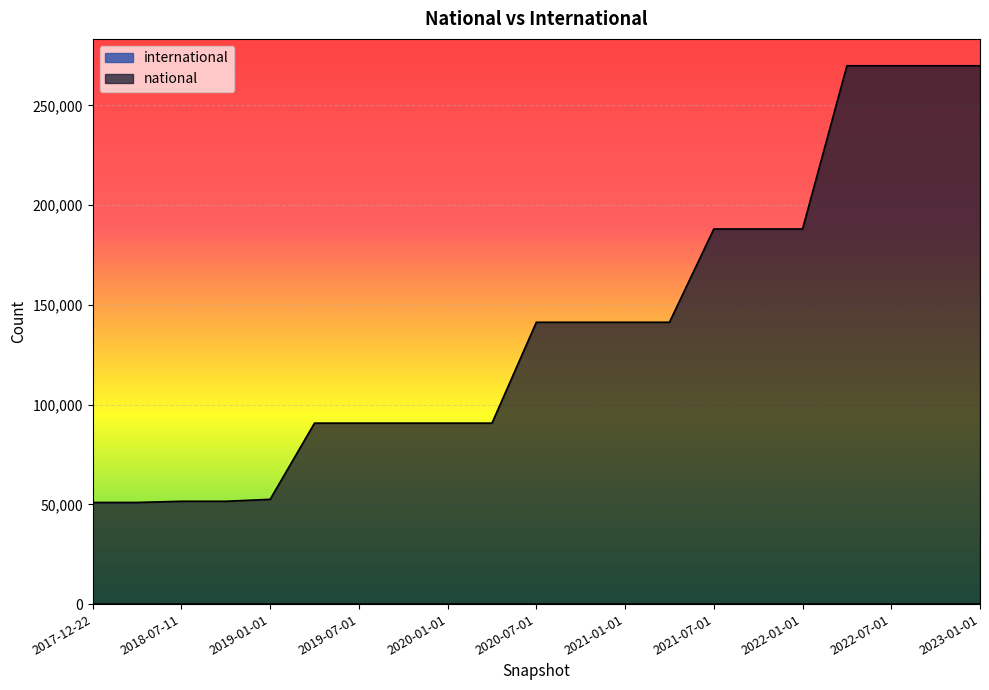

True or false: national and international intersect in this chart.

False